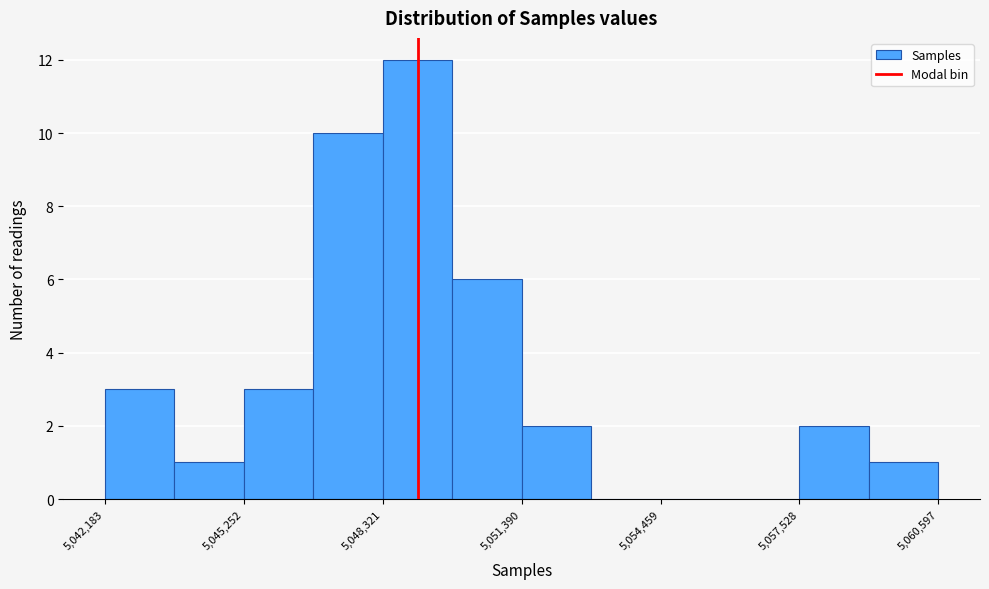

Read against the x-axis, roughly where is the centre of the tallest bar?

5049000